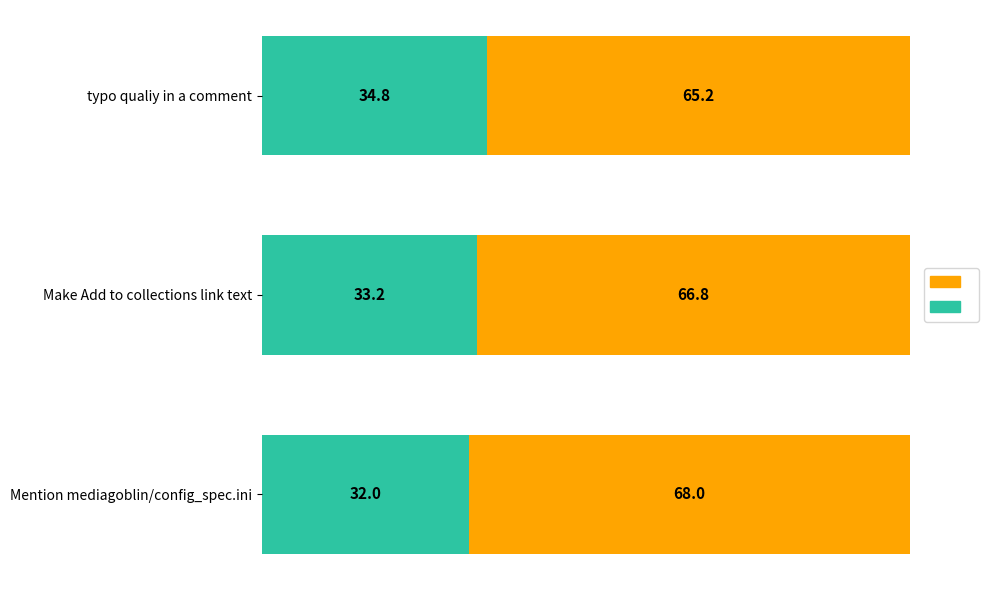

What is the total value across all series at Mention mediagoblin/config_spec.ini?

100.0